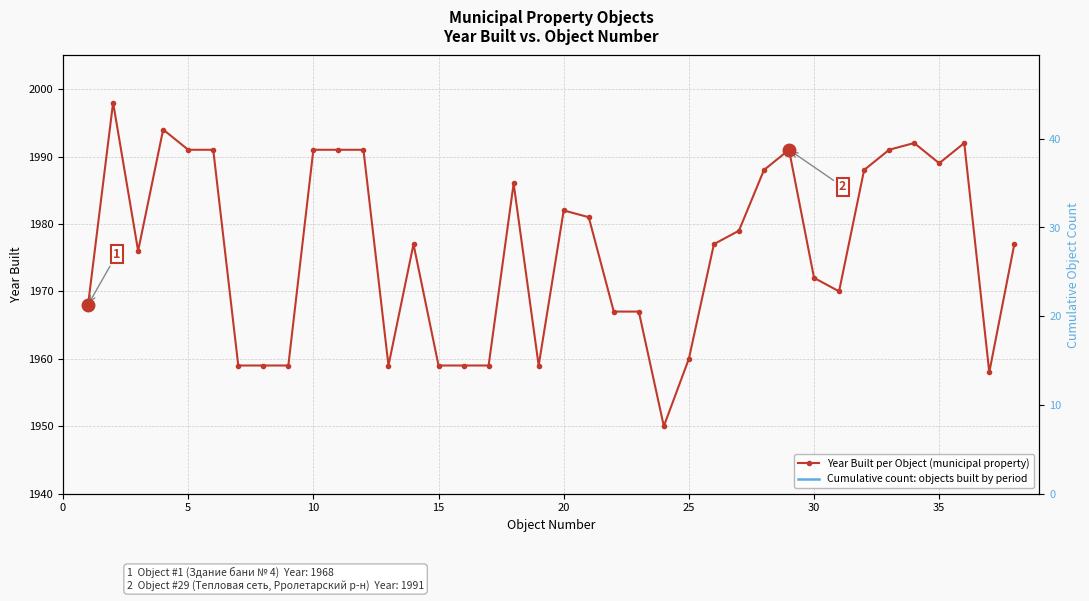

Reading left to right, extract all data points from this chart.

1=1968	2=1998	3=1976	4=1994	5=1991	6=1991	7=1959	8=1959	9=1959	10=1991	11=1991	12=1991	13=1959	14=1977	15=1959	16=1959	17=1959	18=1986	19=1959	20=1982	21=1981	22=1967	23=1967	24=1950	25=1960	26=1977	27=1979	28=1988	29=1991	30=1972	31=1970	32=1988	33=1991	34=1992	35=1989	36=1992	37=1958	38=1977